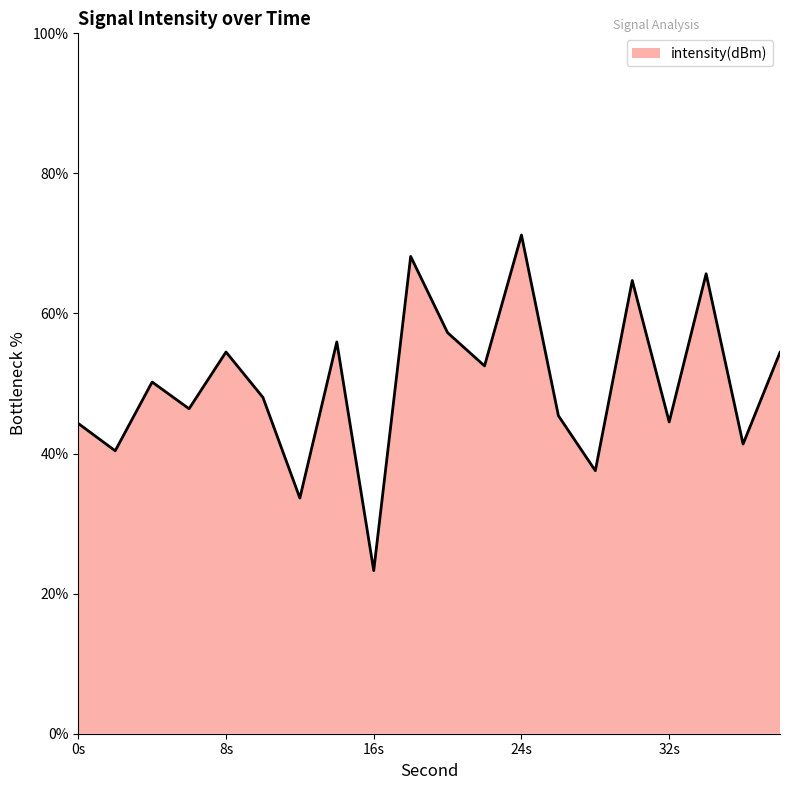

What is the minimum value shown in the chart?

23.3